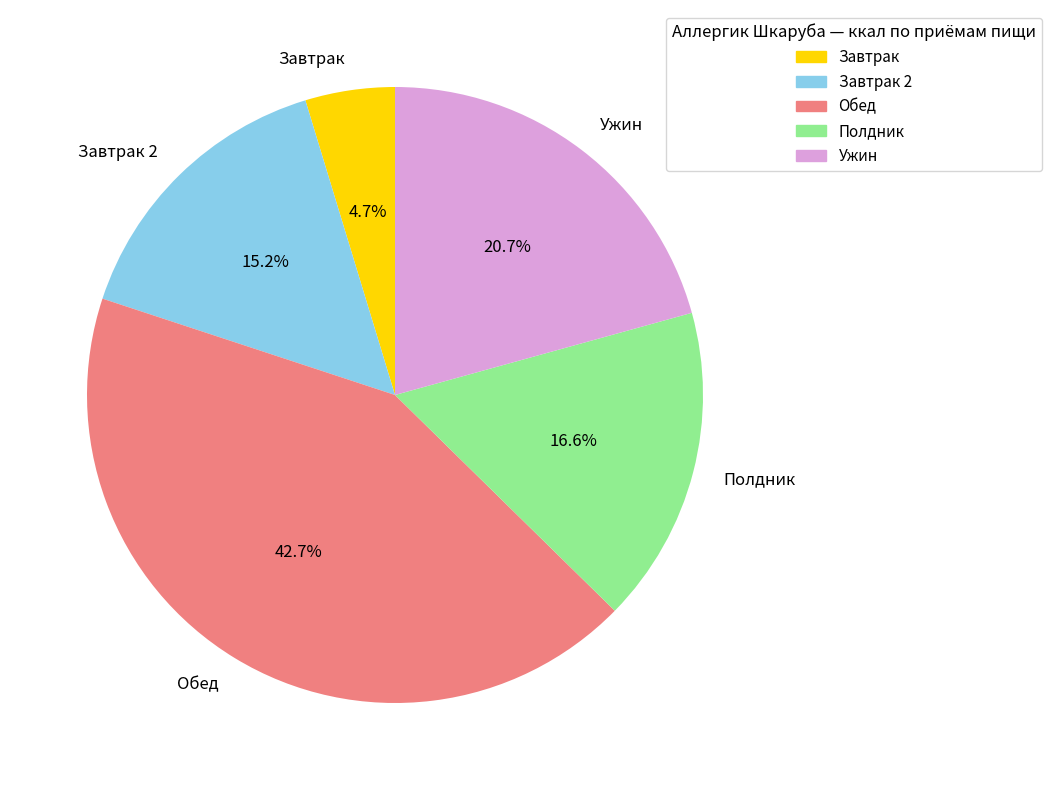

Is Завтрак 2 the majority of the pie?

No